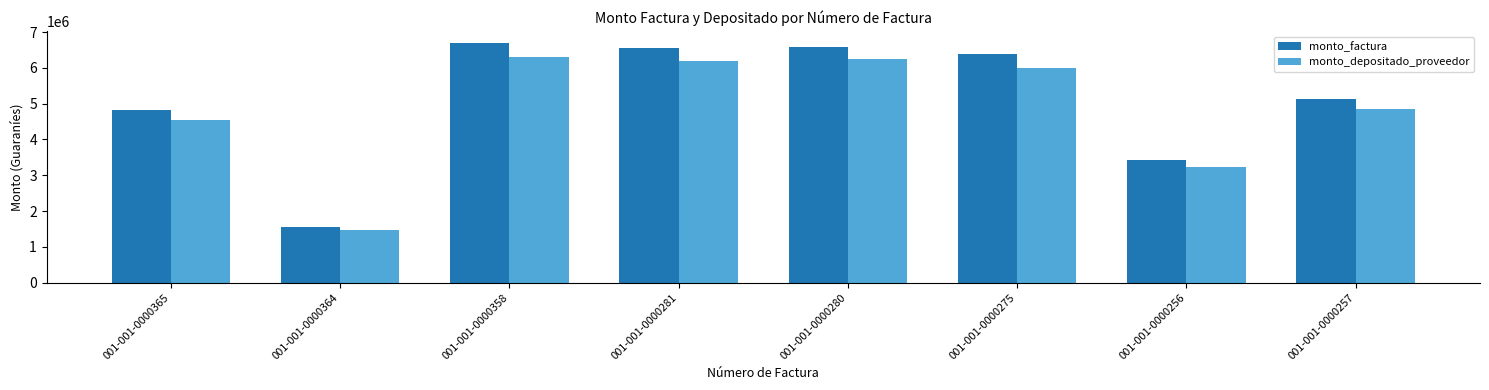

What is the difference between the maximum and minimum values in the monto_depositado_proveedor series?

4828046